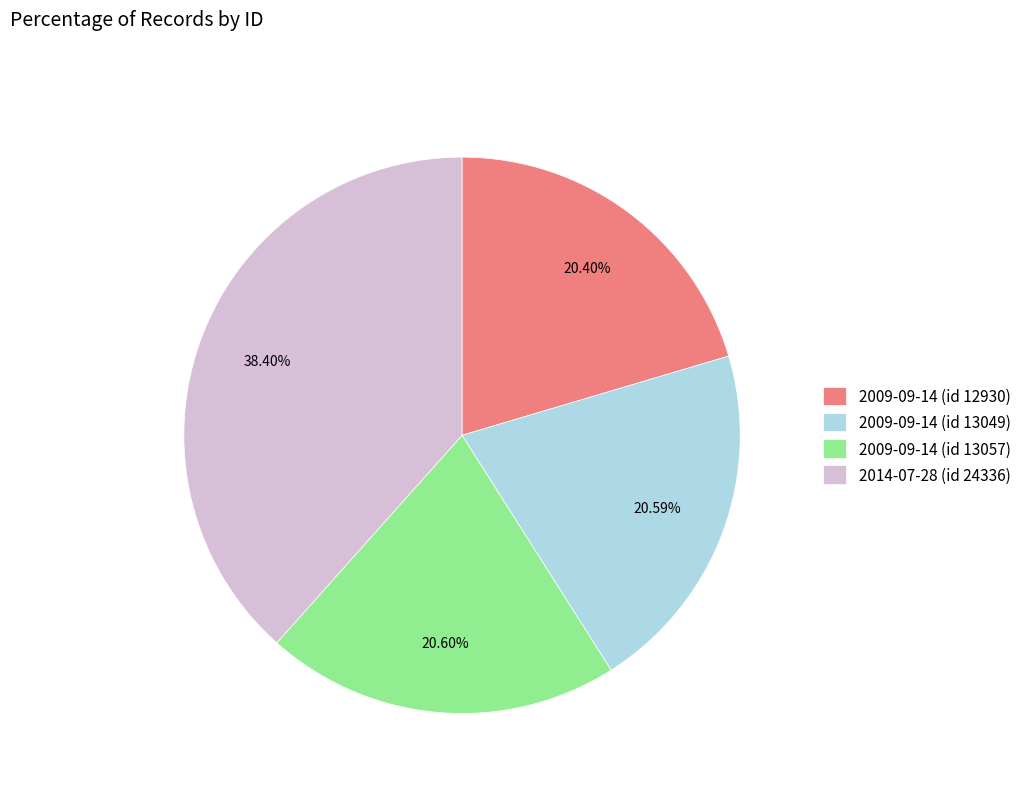

What is the total percentage of 2009-09-14 (id 13049) and 2014-07-28 (id 24336)?

59.0%